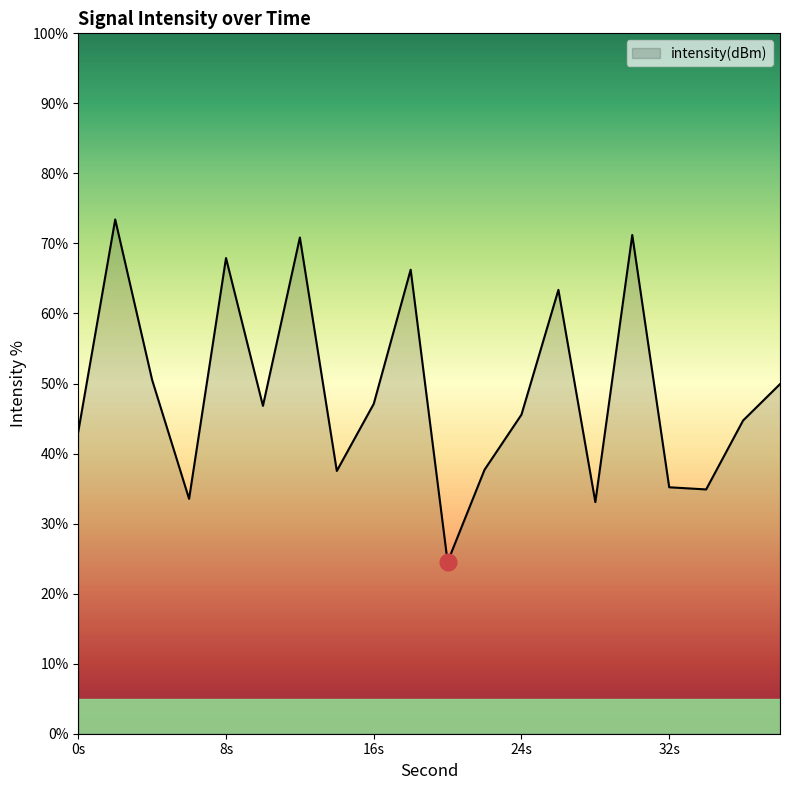

The value at 24s is 45.6. True or false?

True